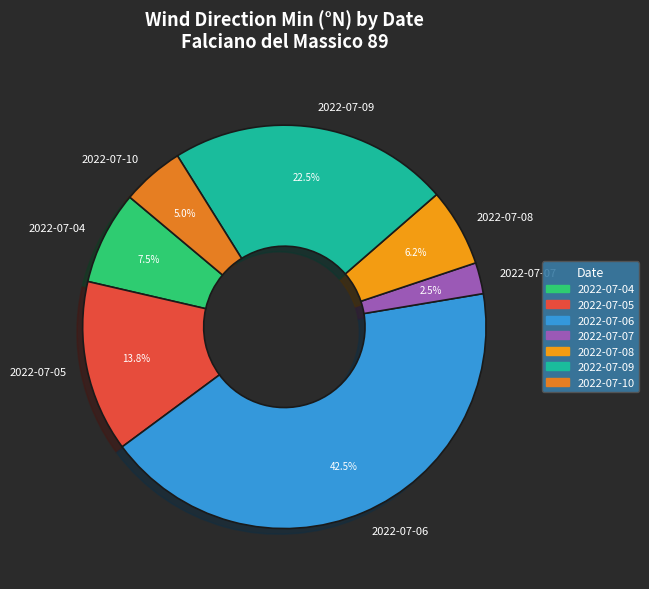

Rank the categories by value from highest to lowest.

2022-07-06, 2022-07-09, 2022-07-05, 2022-07-04, 2022-07-08, 2022-07-10, 2022-07-07